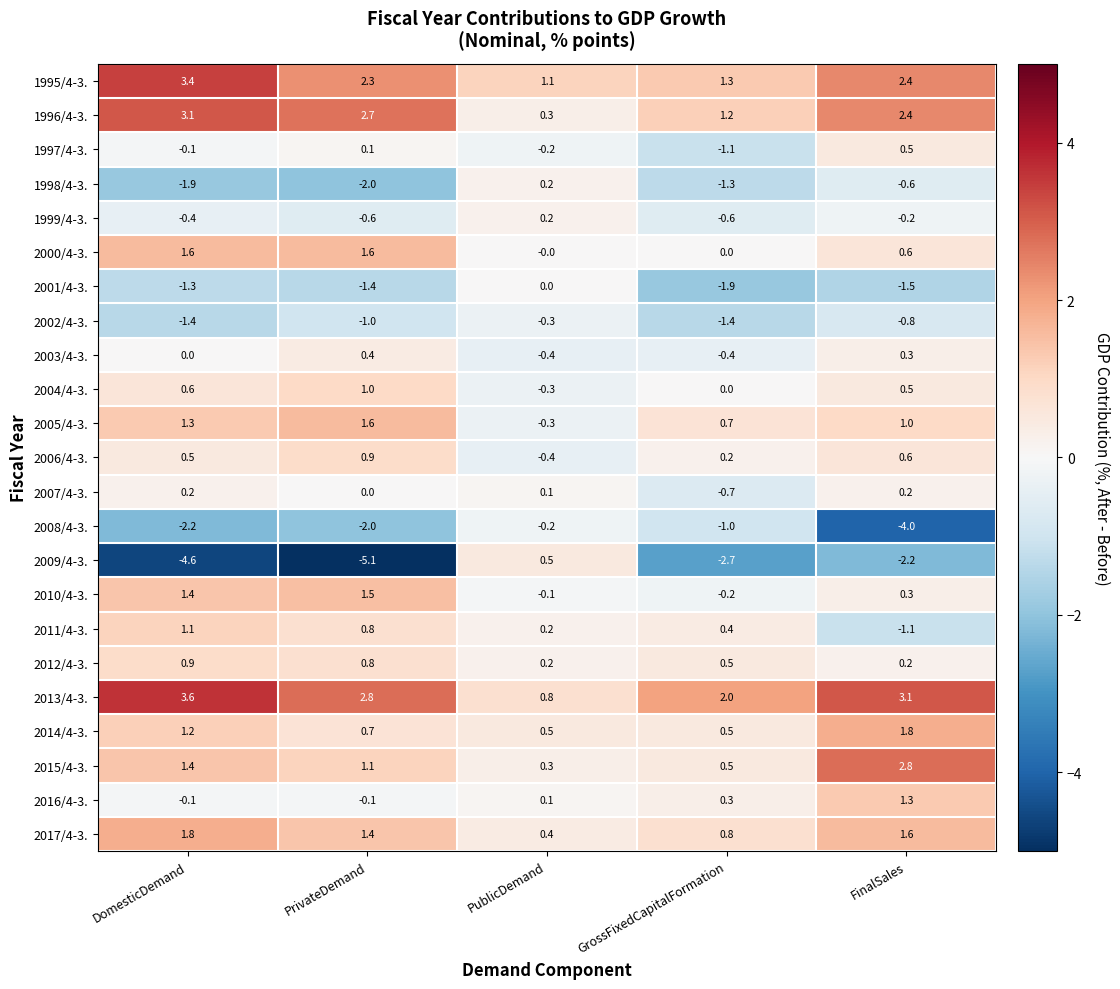

What is the sum of all 2005/4-3. values?

4.3